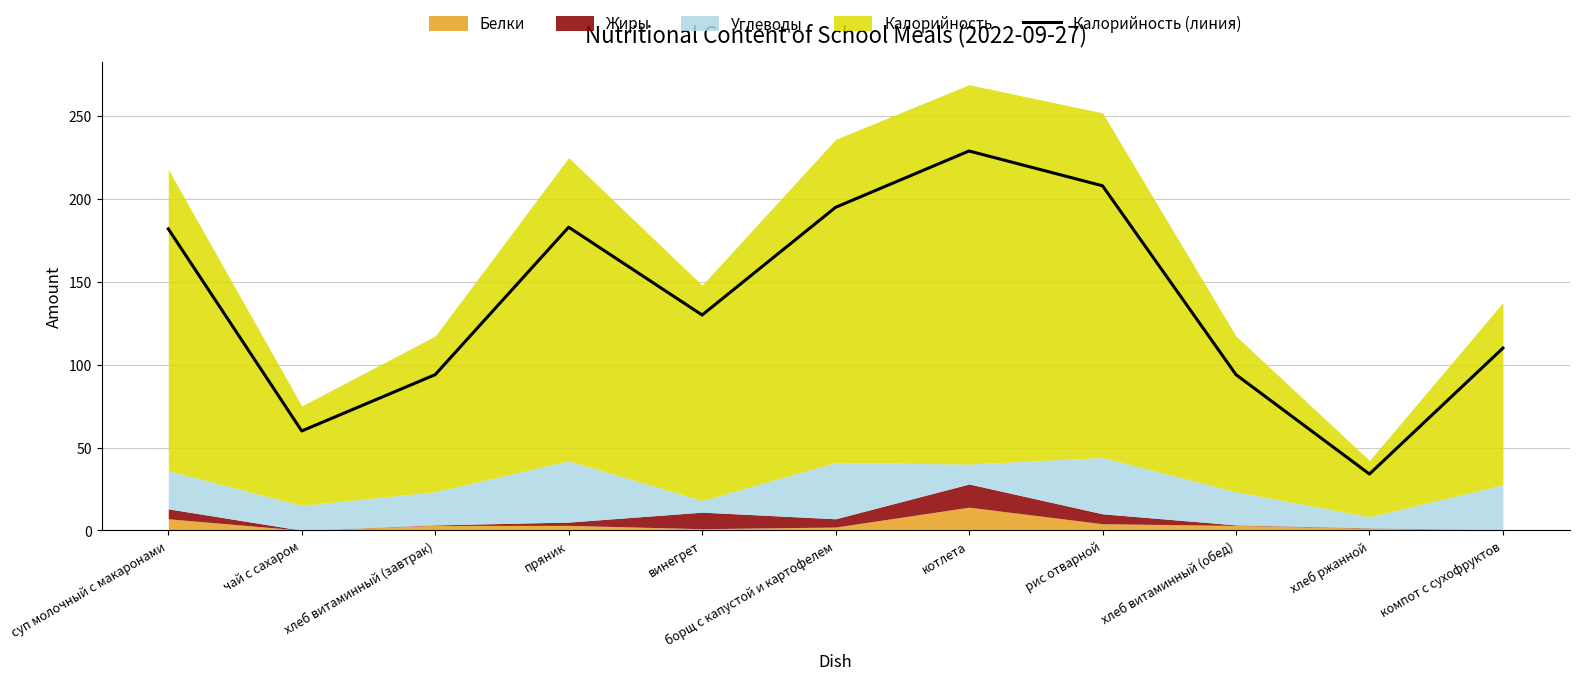

Reading right to left, list all the values displayed in this chart.

компот с сухофруктов=110	хлеб ржанной=34	хлеб витаминный (обед)=94	рис отварной=208	котлета=229	борщ с капустой и картофелем=195	винегрет=130	пряник=183	хлеб витаминный (завтрак)=94	чай с сахаром=60	суп молочный с макаронами=182